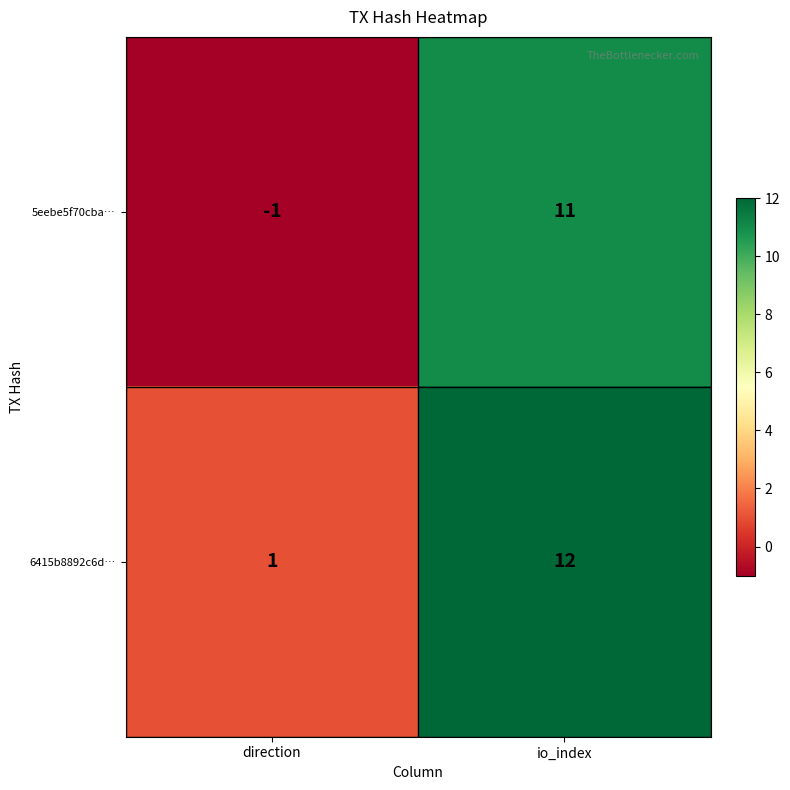

How many data points does each series have?

2